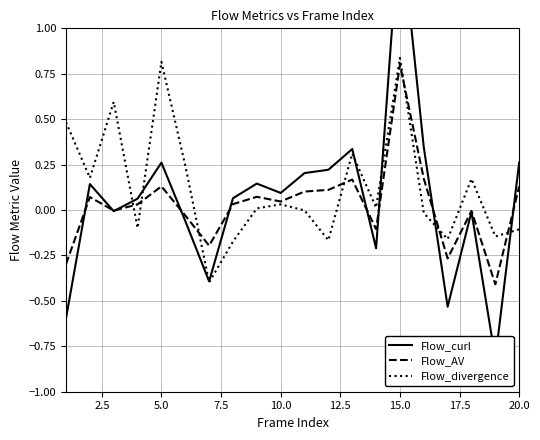

Rank the series by their maximum value, from highest to lowest.

Flow_curl, Flow_divergence, Flow_AV